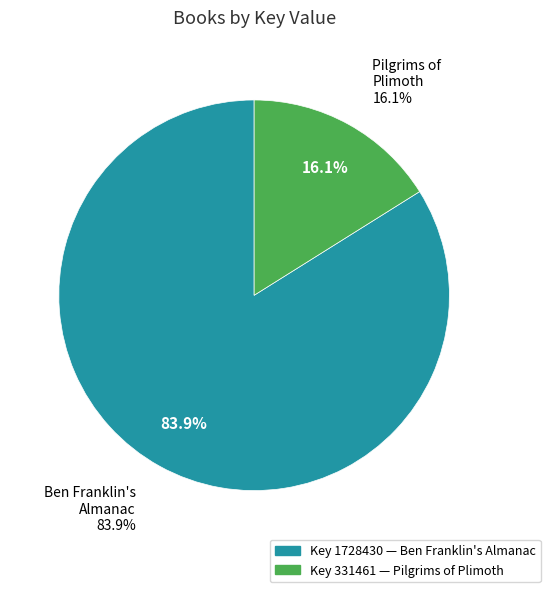

To the nearest percent, what is the difference between the largest and smallest slice percentages?

68%